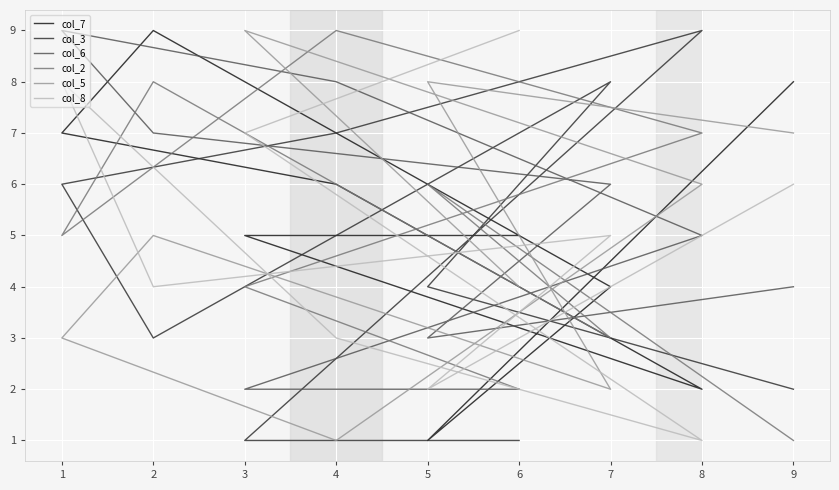

Does the chart display data point markers on the line(s)?

No